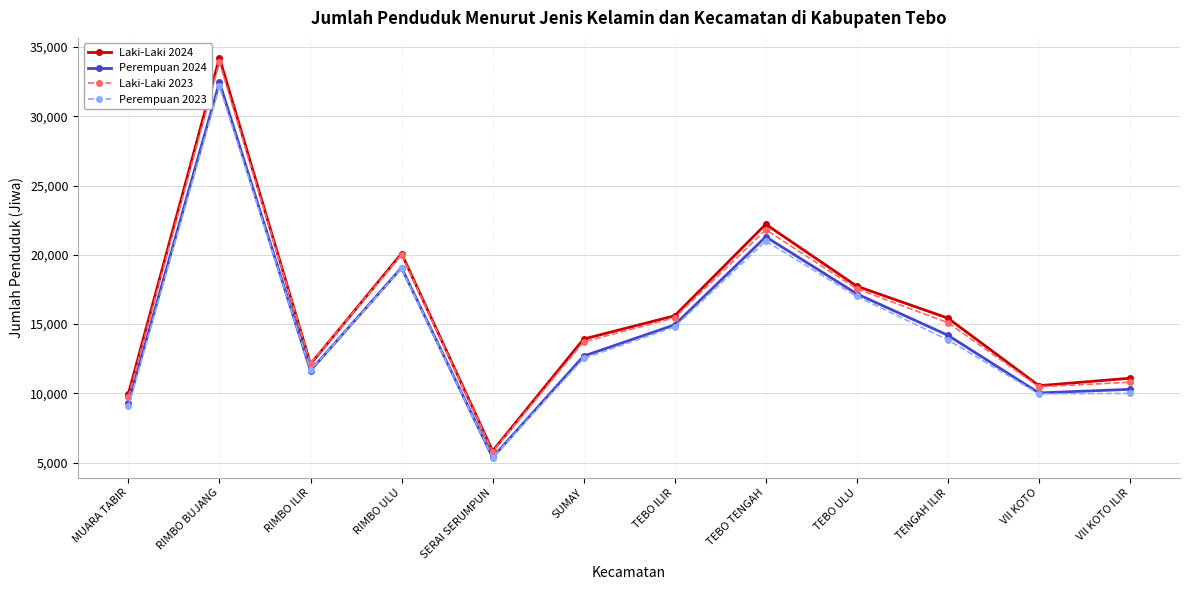

At which category does the chart reach its minimum across all series?

SERAI SERUMPUN